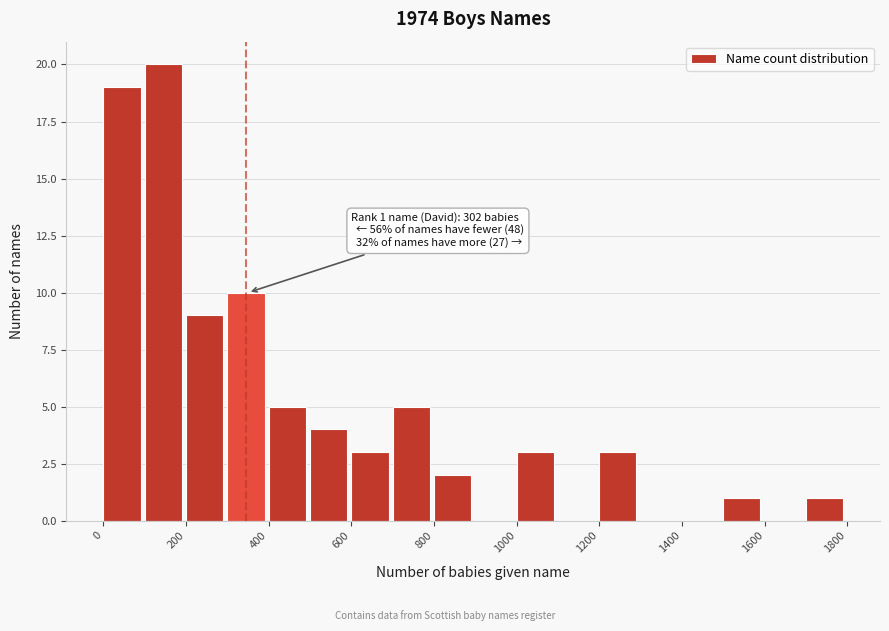

Which range on the x-axis has the tallest bar?

100 to 200